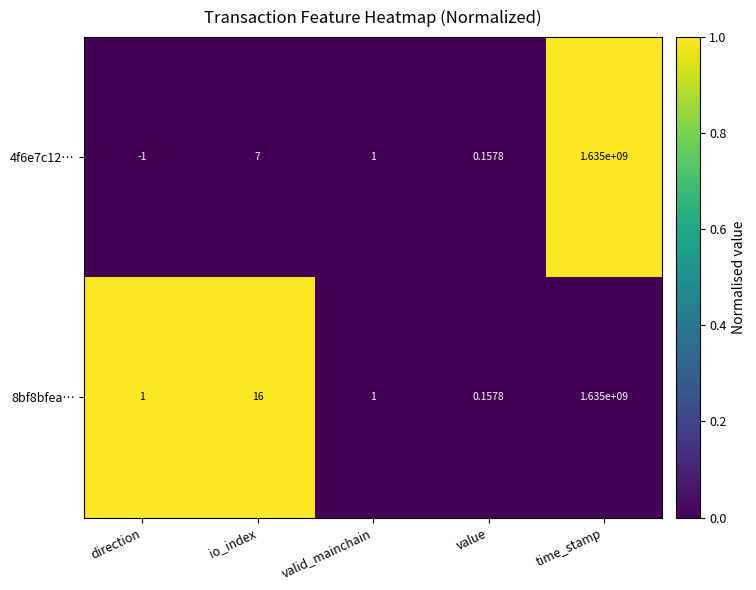

Where is 4f6e7c12… nearest to the value 817499999?

io_index